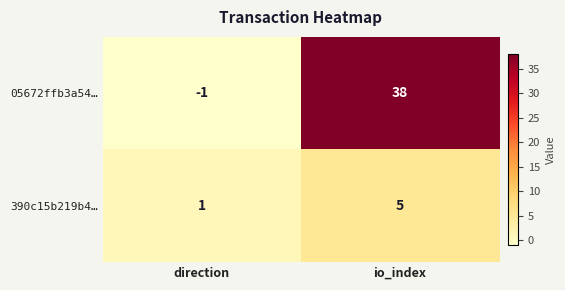

Where is 05672ffb3a54… nearest to the value 18?

direction